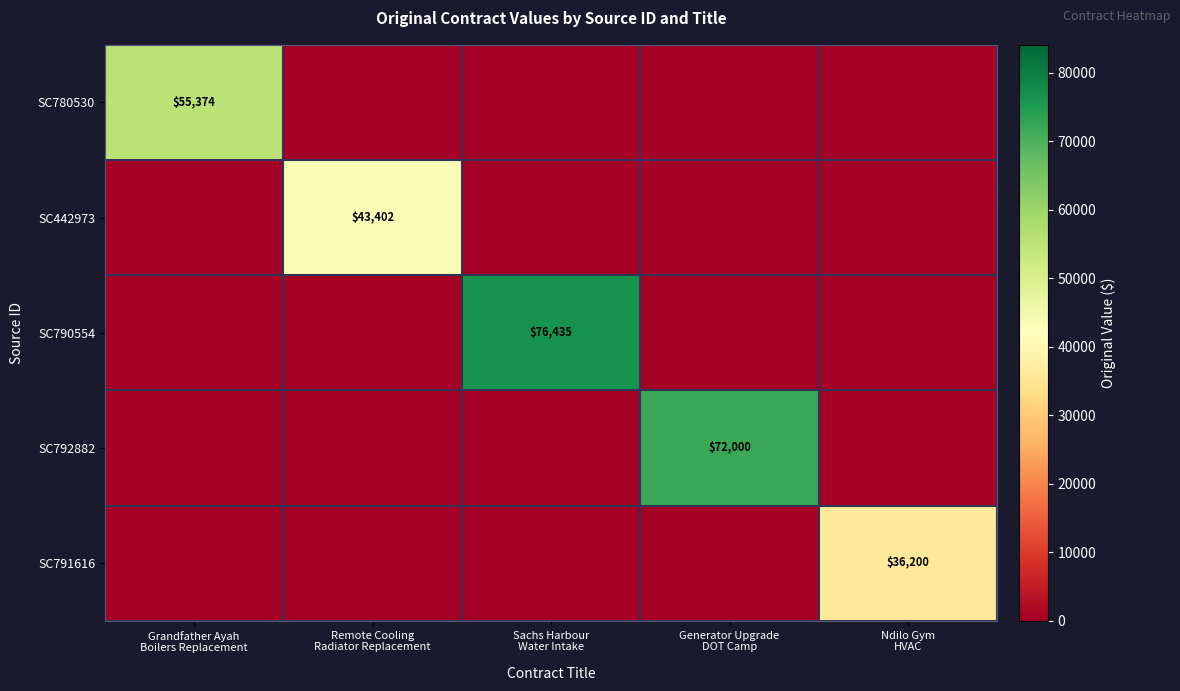

At how many categories does at least one series exceed 57910?

2